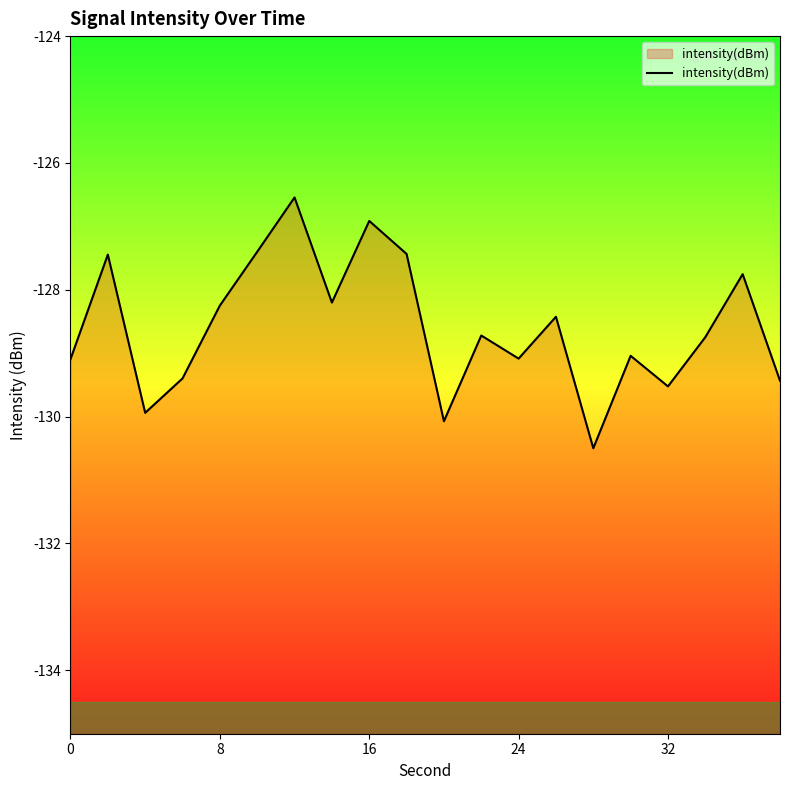

Does the chart have visible grid lines?

No